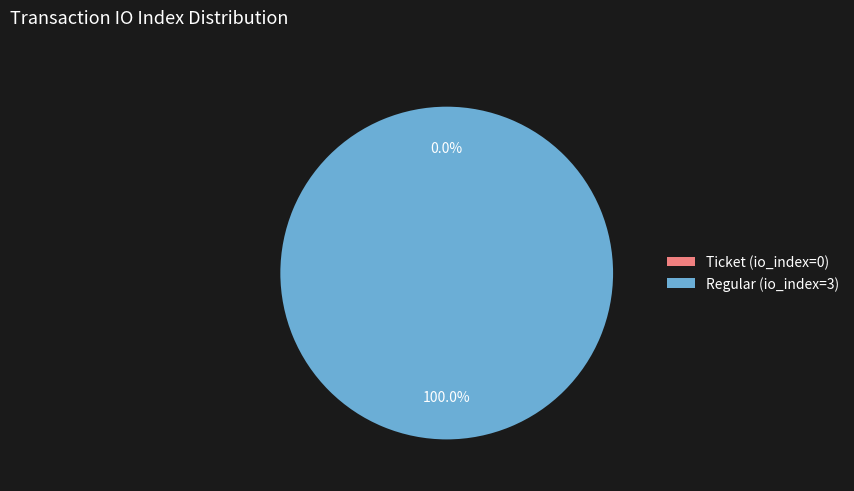

What is the smallest slice in the pie chart?

Ticket (io_index=0)